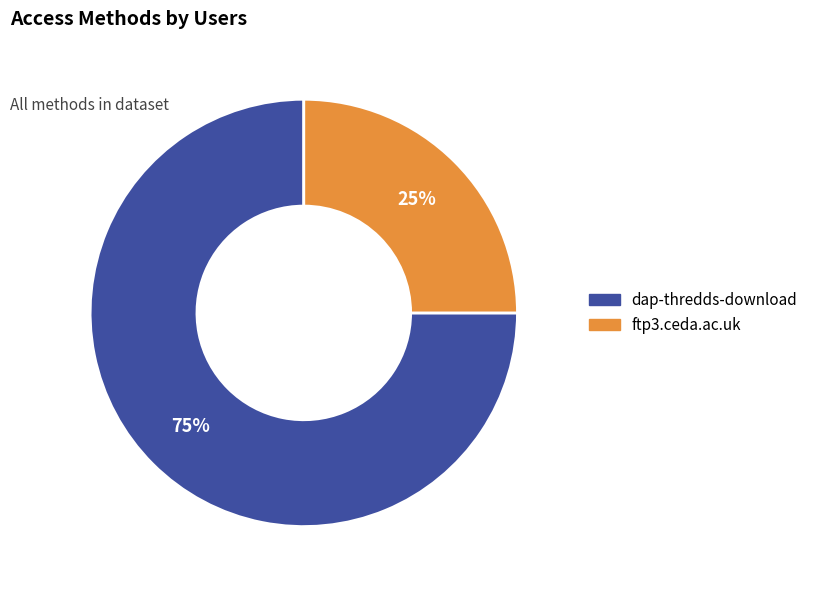

How many segments does this pie chart have?

2